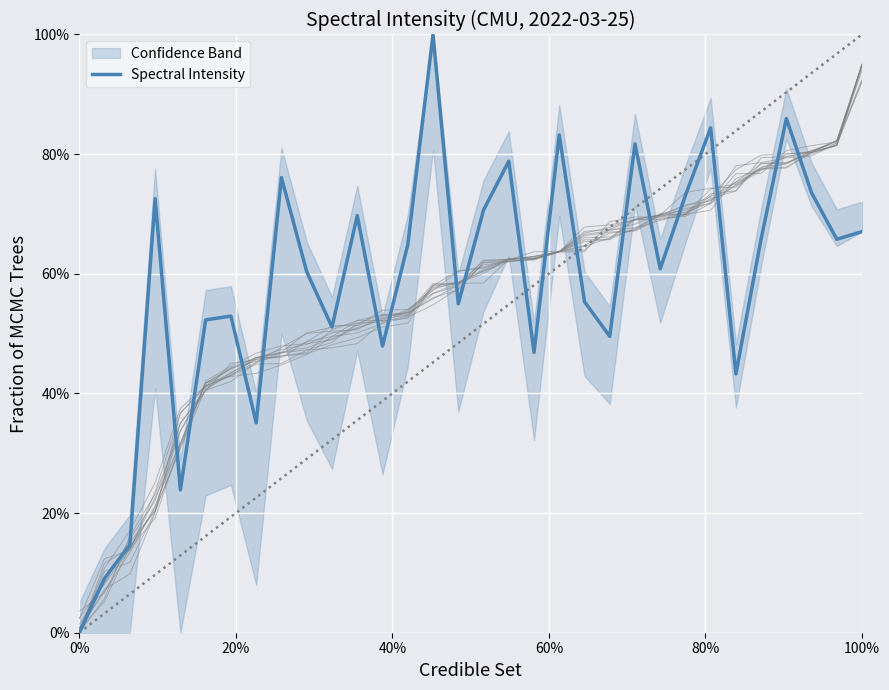

True or false: the data shows 1.2 at 25.

False